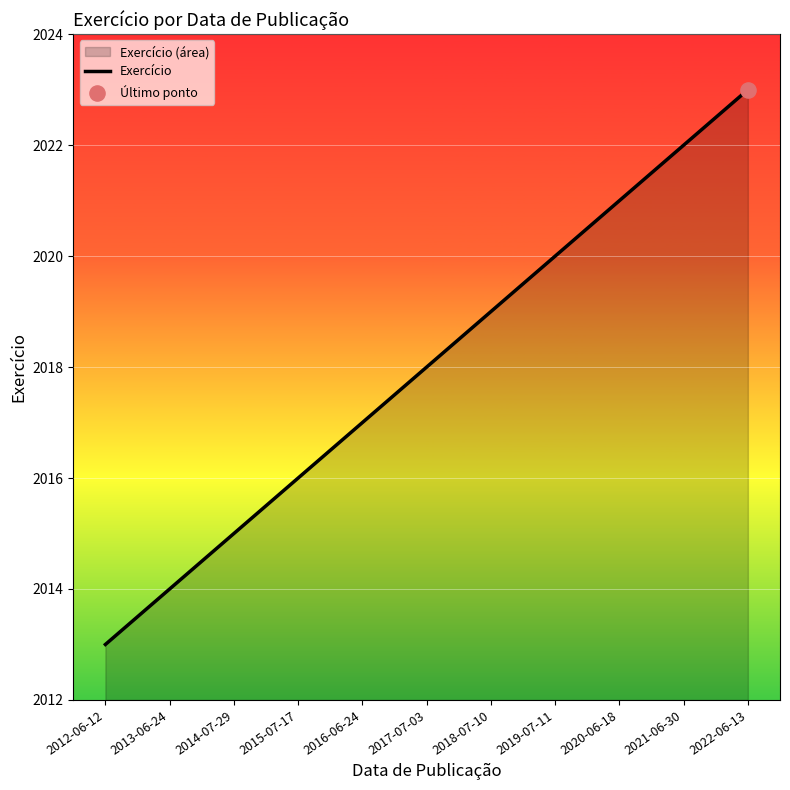

What is the ratio of the value at 2014-07-29 to the value at 2017-07-03?

1.0